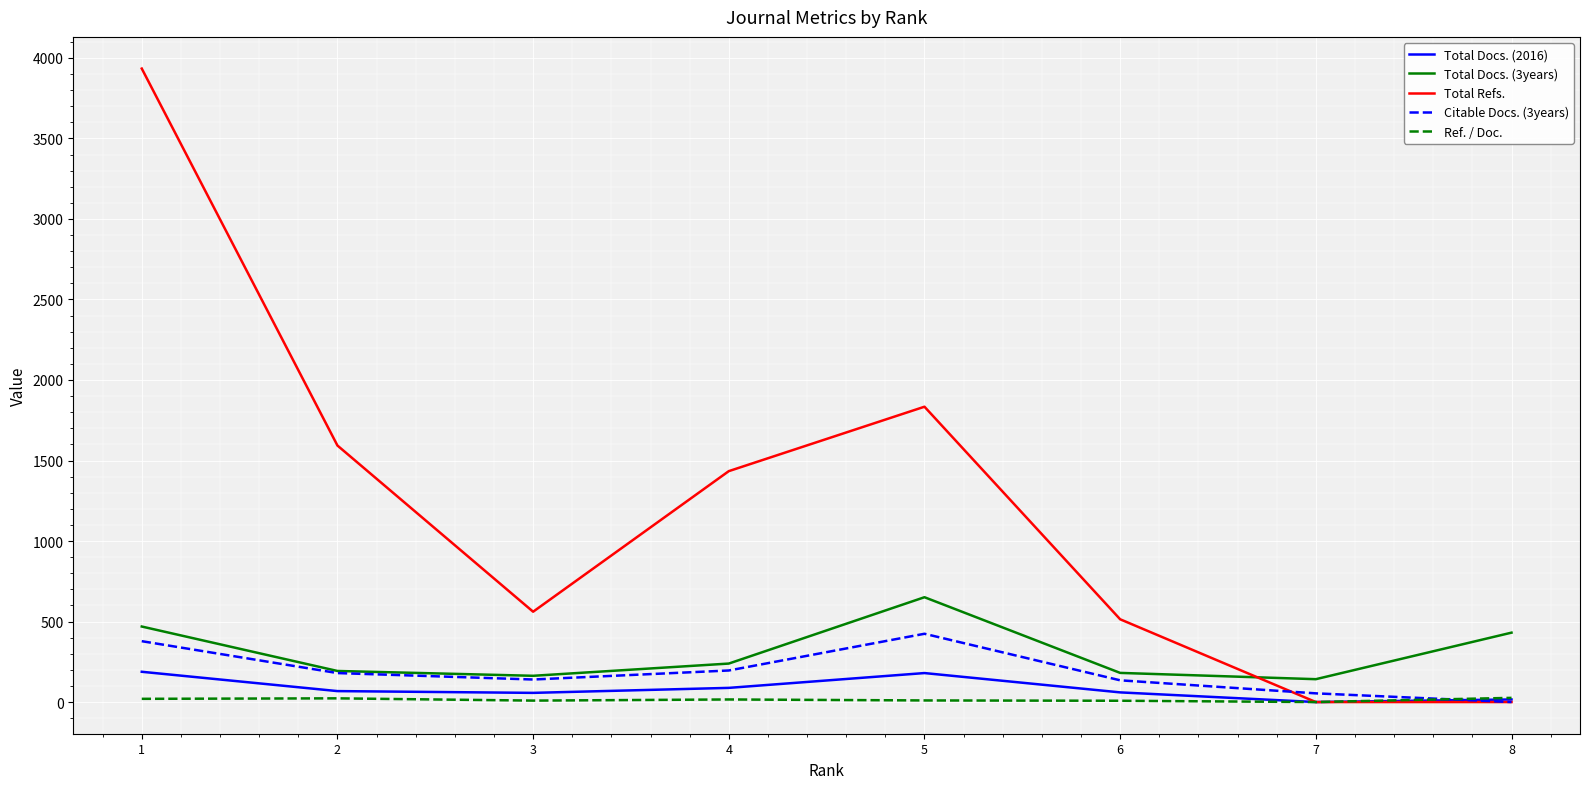

What is the greatest value displayed?

3934